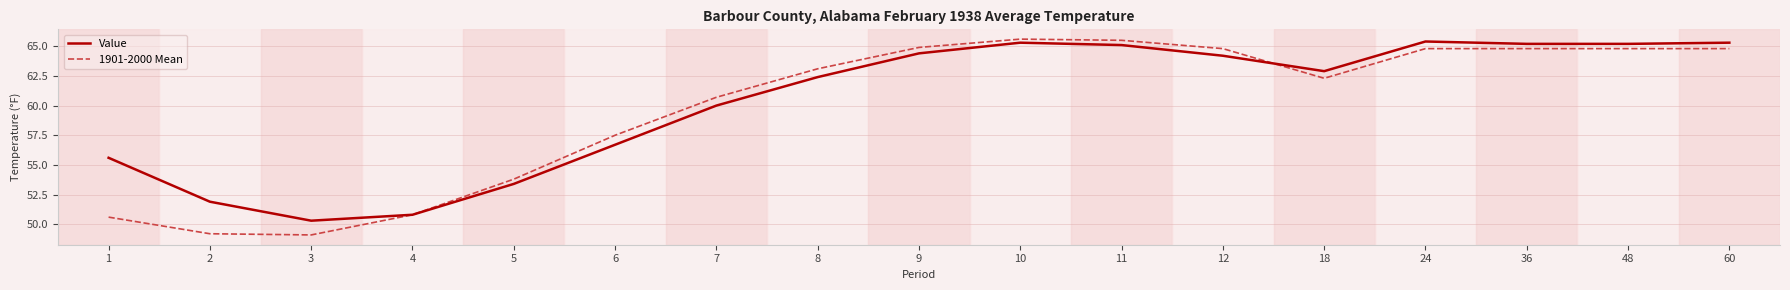

What is the greatest value displayed?

65.6